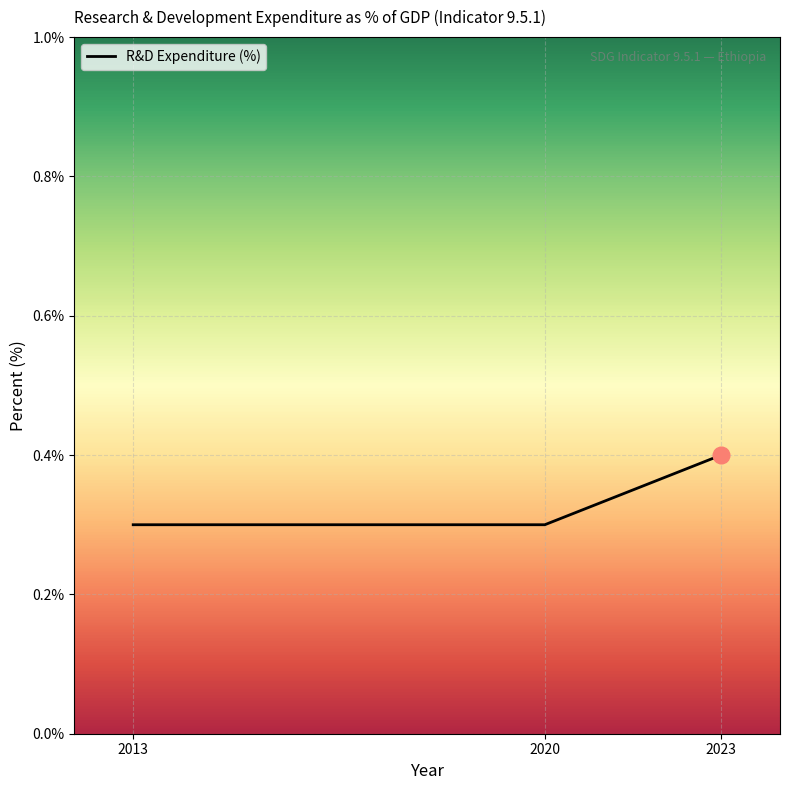

Is it true that the value at 2020 is 0.2?

False